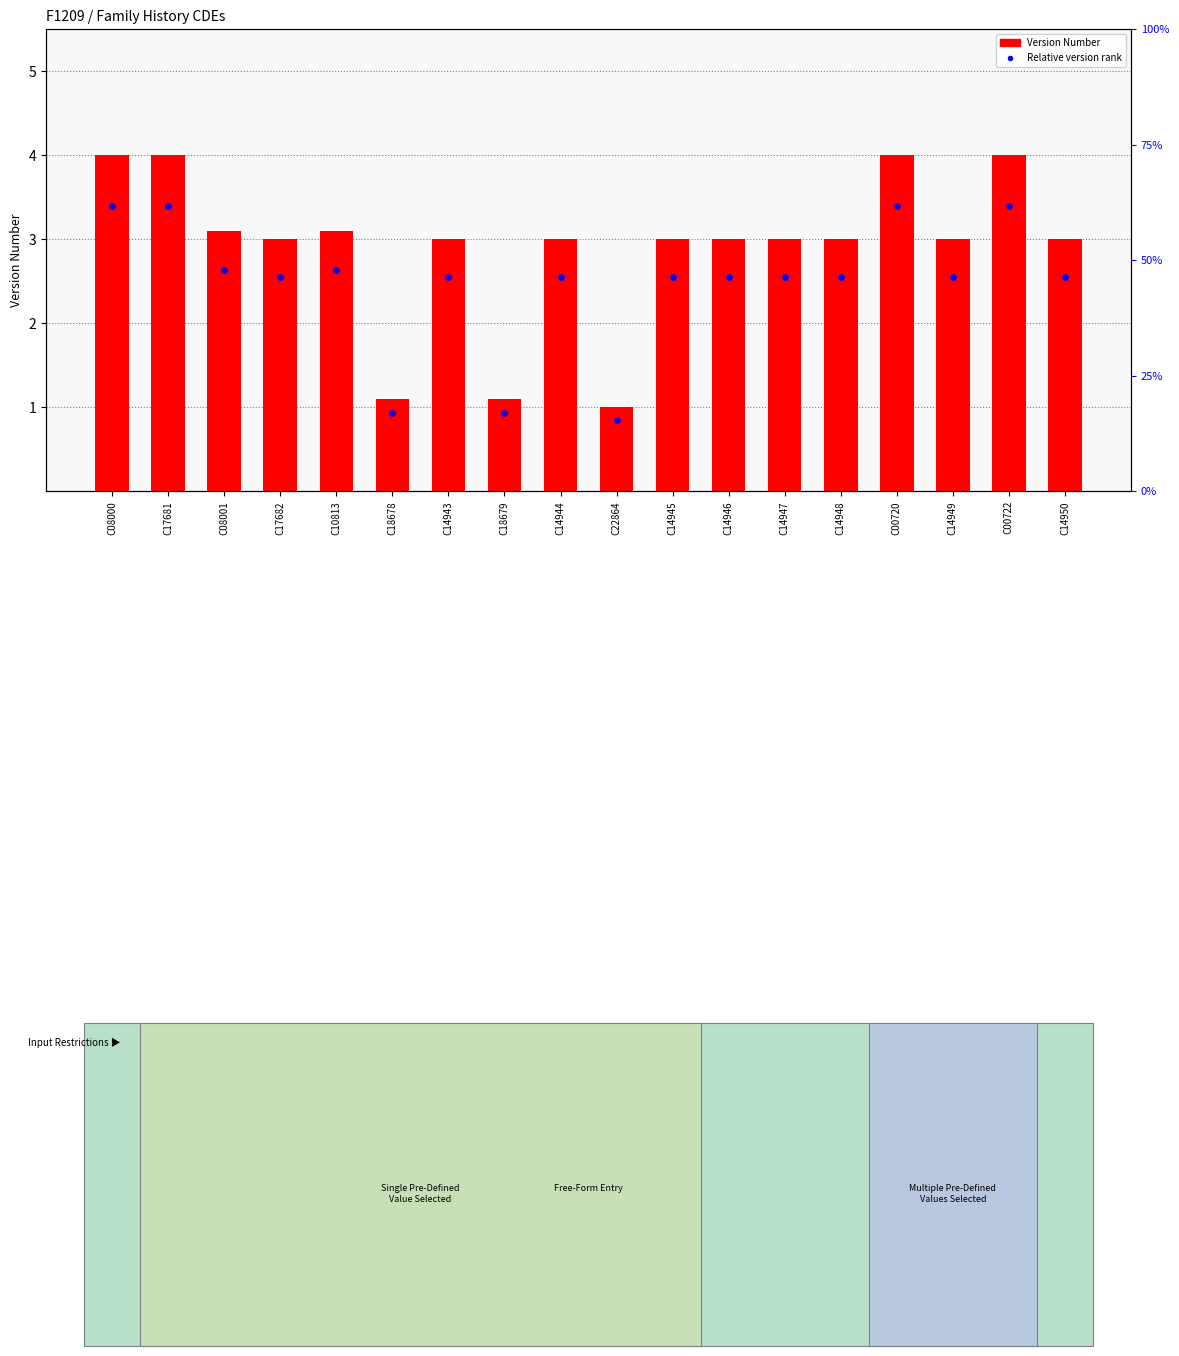

Which series contains the lowest Y value?

Relative version rank